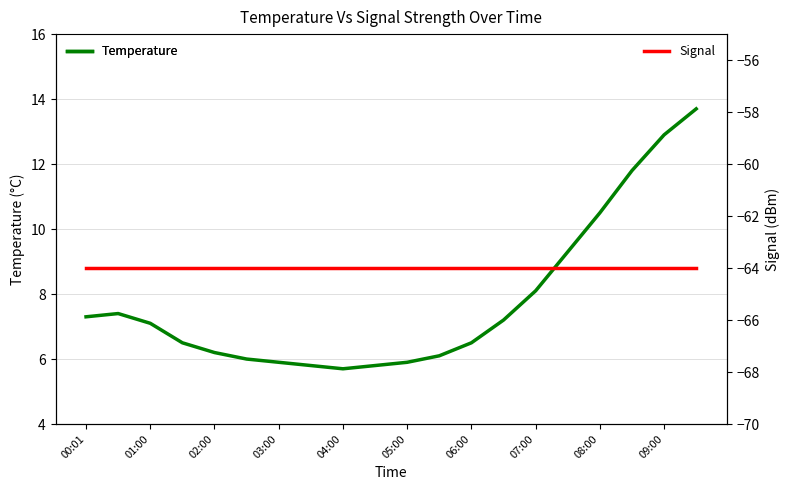

How many lines are shown in the chart?

2